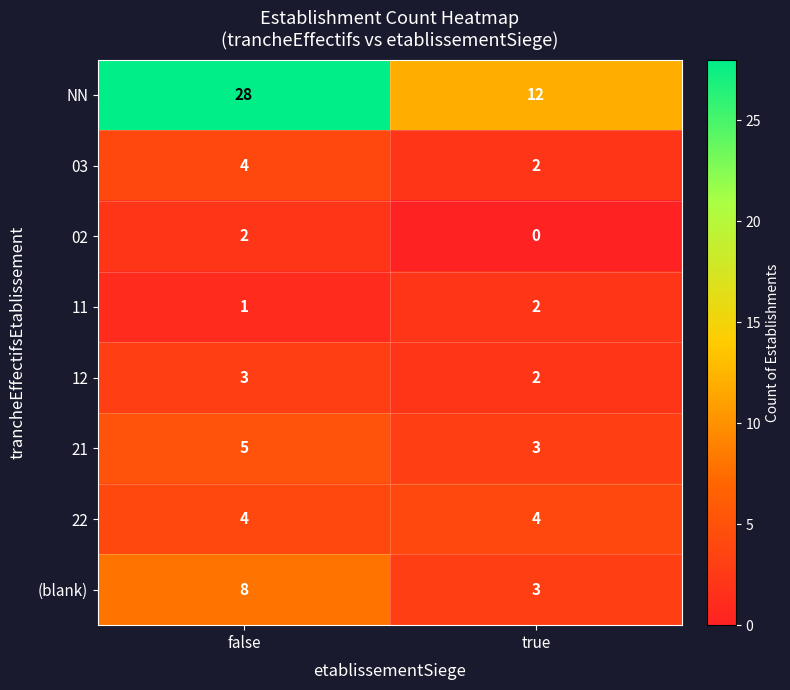

Which category has the highest value across all series?

false